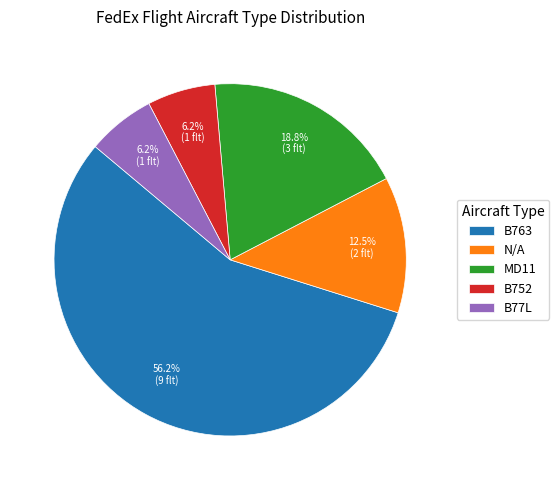

Between B763 and B752, which is larger?

B763